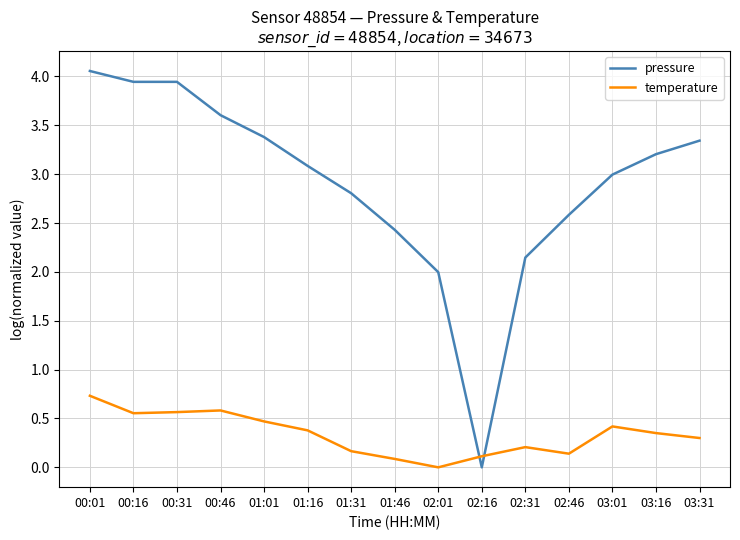

Which series ends up on top after the final intersection of pressure and temperature?

pressure